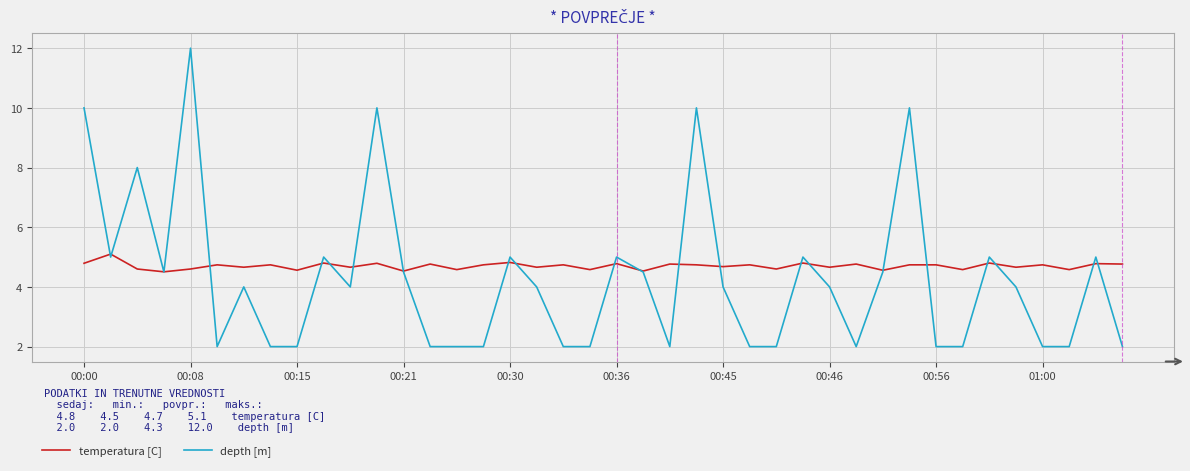

Which series has the widest spread of values?

depth [m]